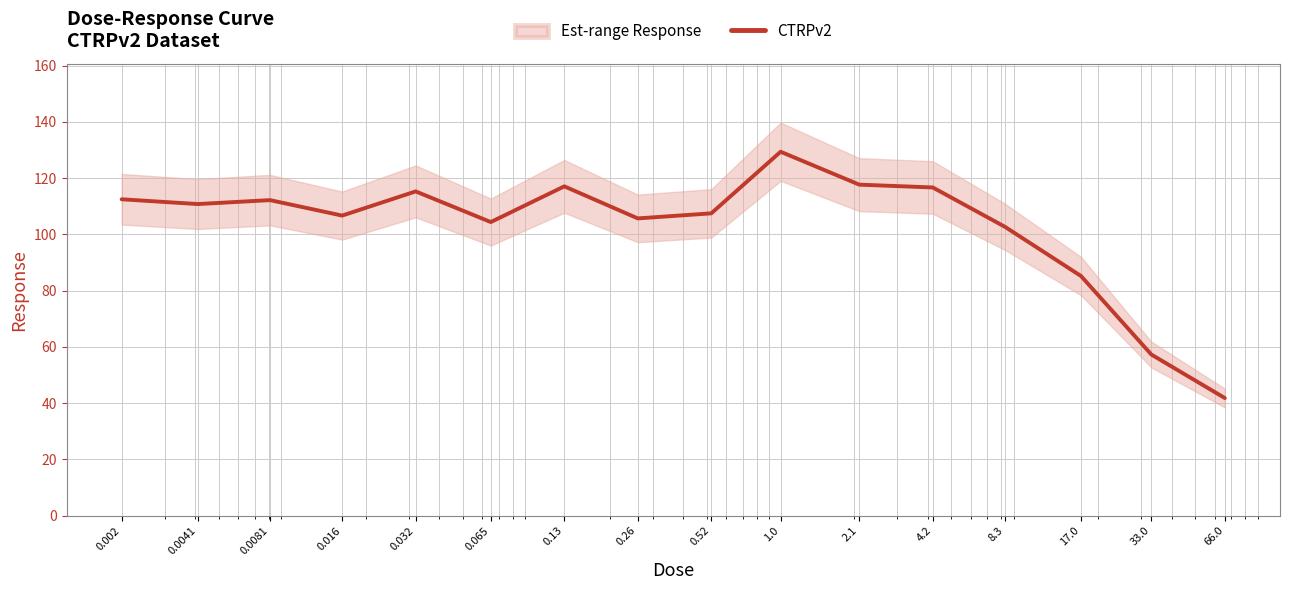

What is the difference between the values at 0.52 and 2.1?

10.2